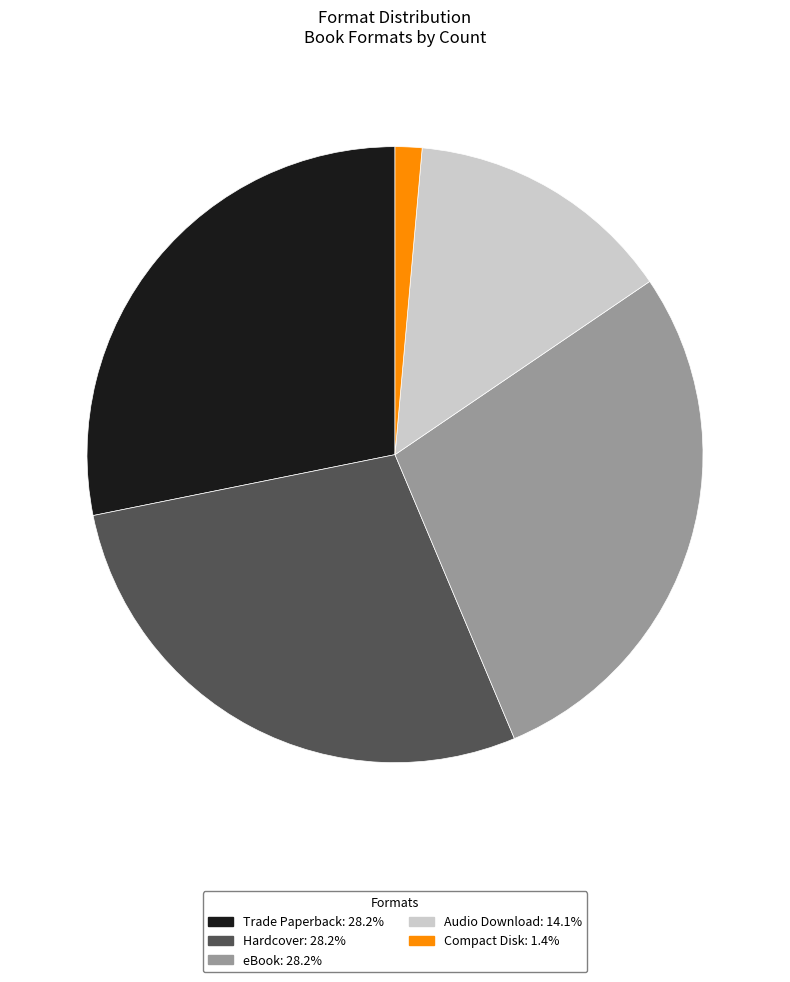

Count the number of slices in the pie.

5